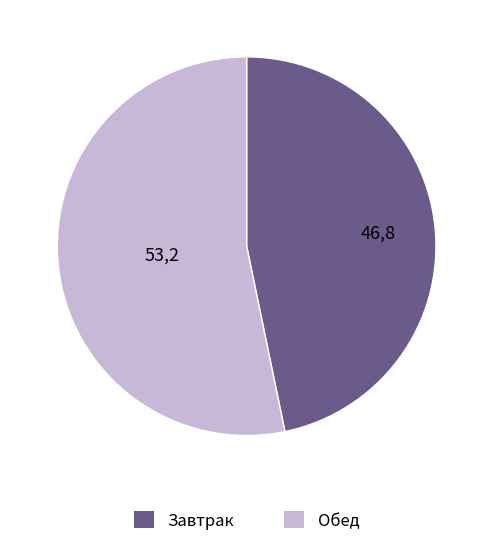

Is there a majority slice in this chart?

Yes